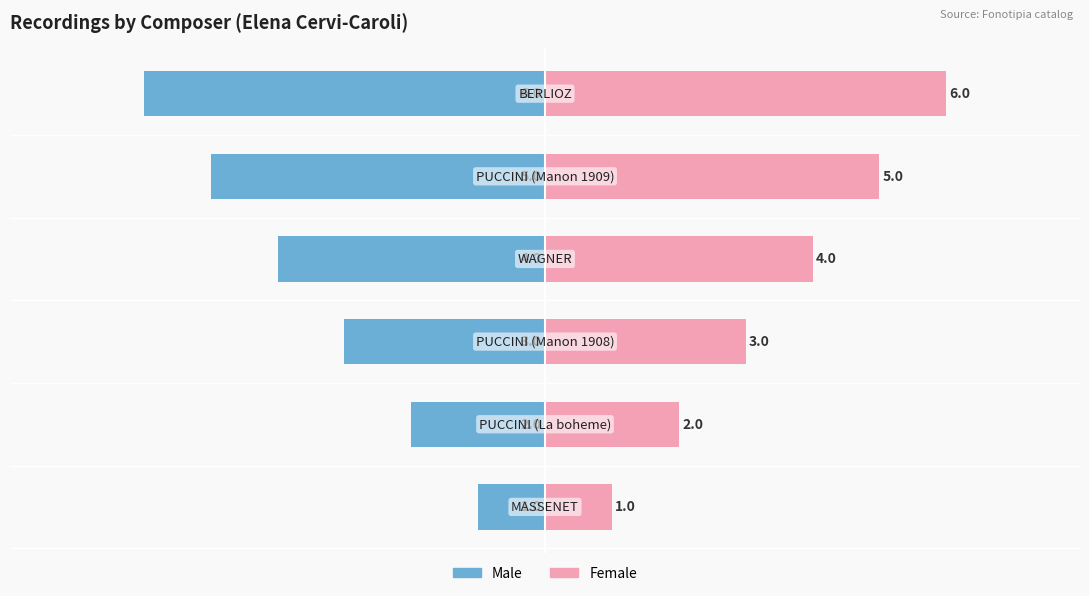

What is the sum of all Female values?

21